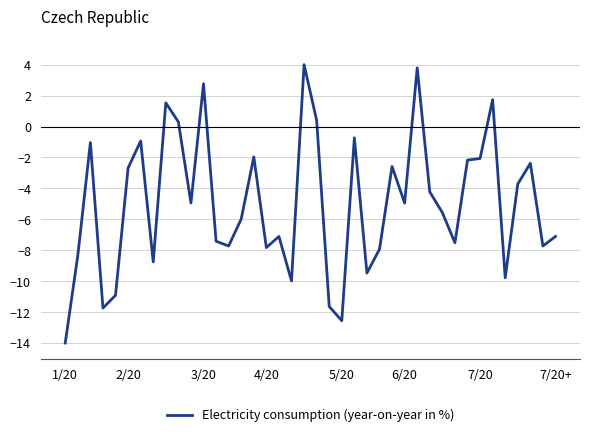

What is the difference between the maximum and minimum values?

18.0